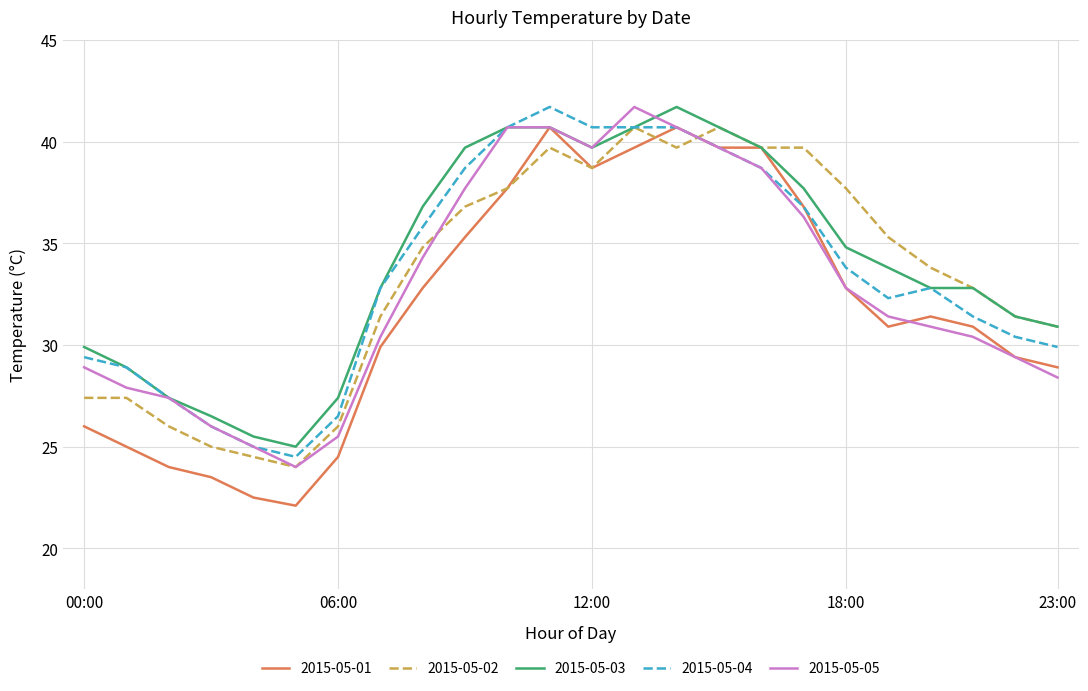

What is the smallest value displayed?

22.1